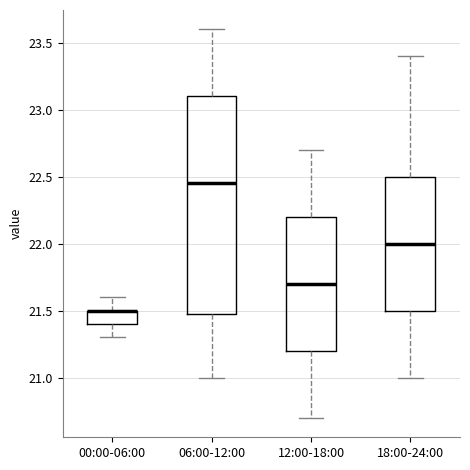

Reading left to right, read every box against the y-axis: the position of its median line, the range the box covers, and the ends of its whiskers. The values are not printed on the chart, so give them approximately, as read against the axis.

00:00-06:00: median 21.50 (drawn on the box's upper edge), box 21.40 to 21.50, whiskers 21.30 to 21.60
06:00-12:00: median 22.45, box 21.50 to 23.10, whiskers 21.00 to 23.60
12:00-18:00: median 21.70, box 21.20 to 22.20, whiskers 20.70 to 22.70
18:00-24:00: median 22.00, box 21.50 to 22.50, whiskers 21.00 to 23.40